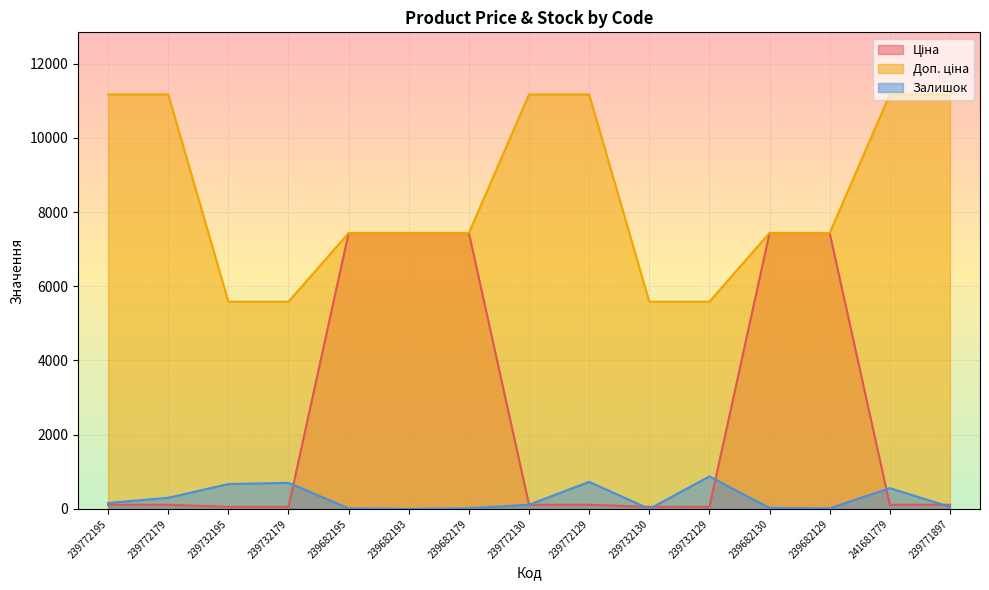

Is it true that Доп. ціна equals 11169.0 at 241681779?

True